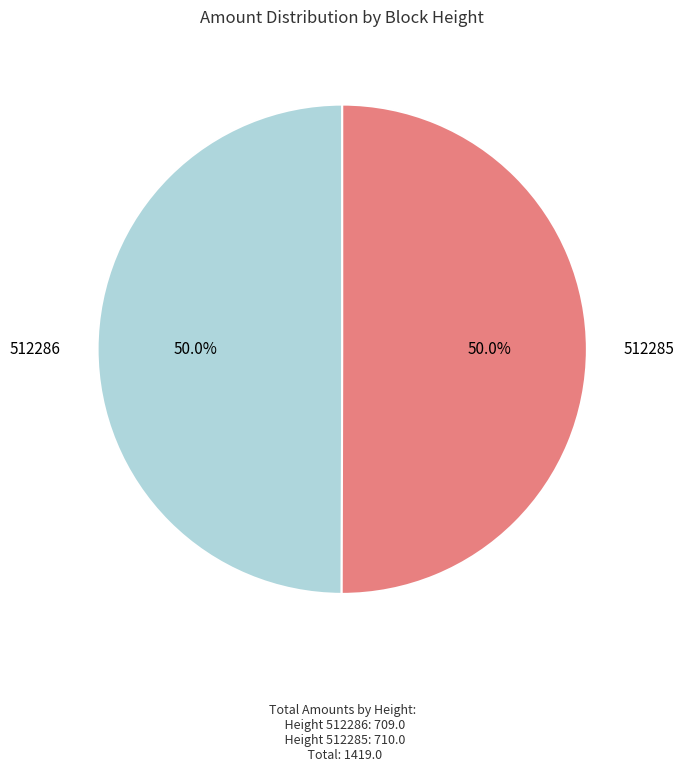

True or false: 512286 accounts for 50% of the total.

True